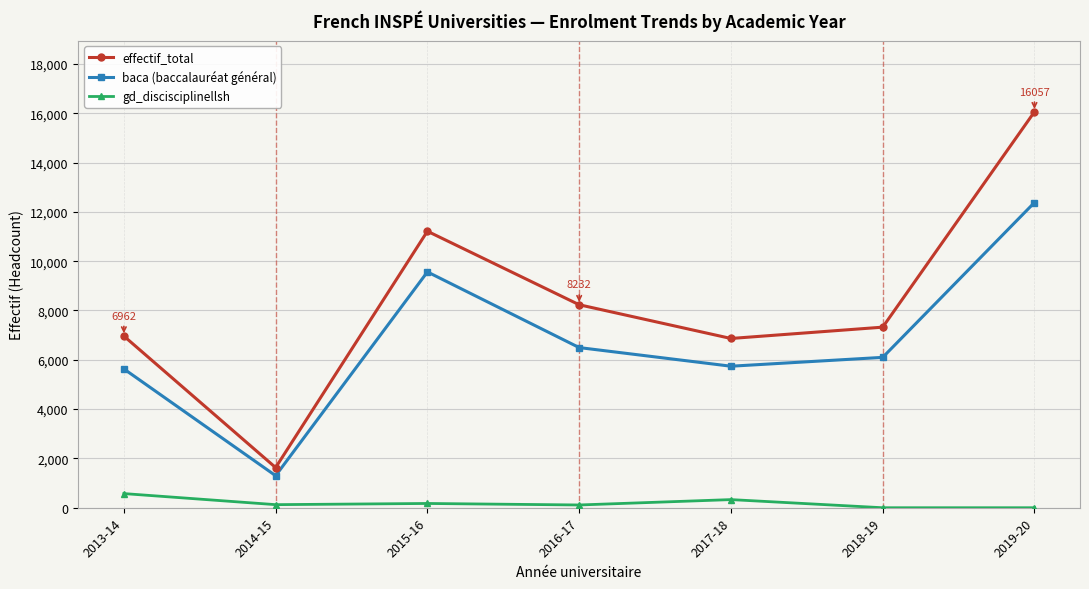

What are all the series names shown in the legend?

effectif_total, baca (baccalauréat général), gd_discisciplinellsh